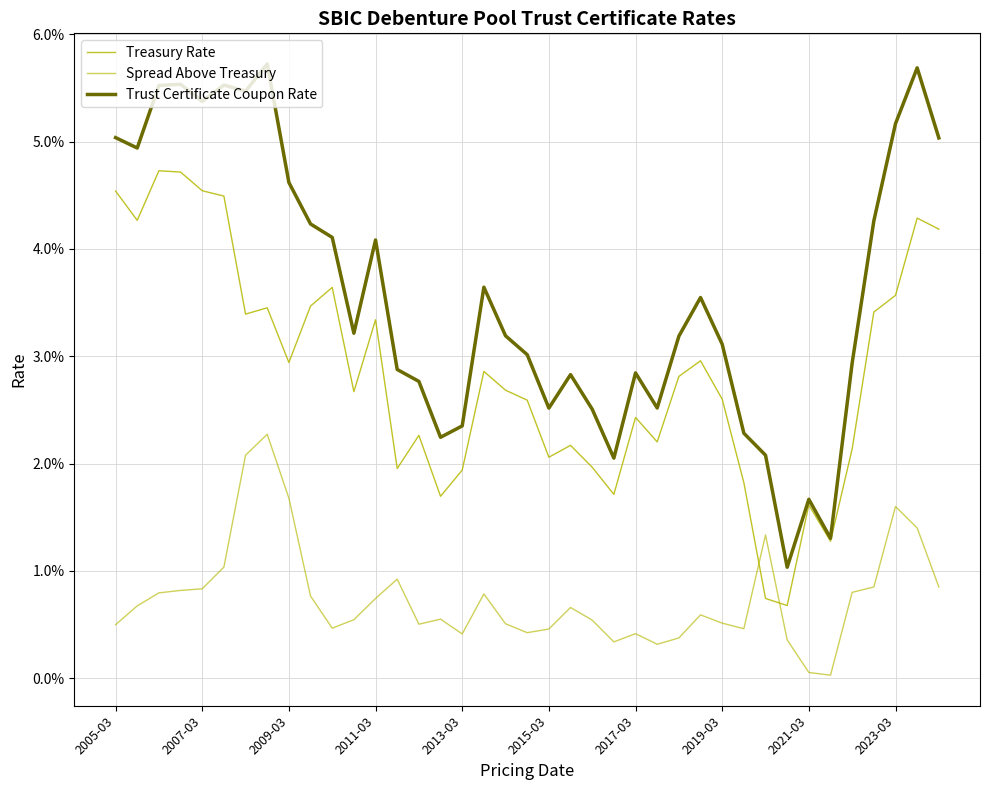

Is this an area chart (filled region under the line)?

No